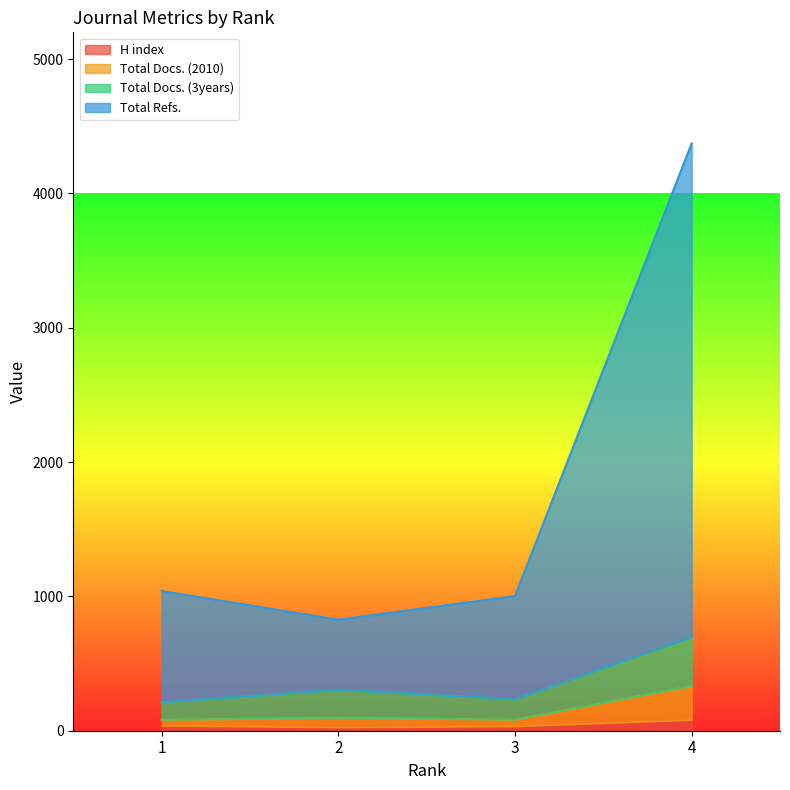

True or false: Total Refs. and H index intersect in this chart.

False